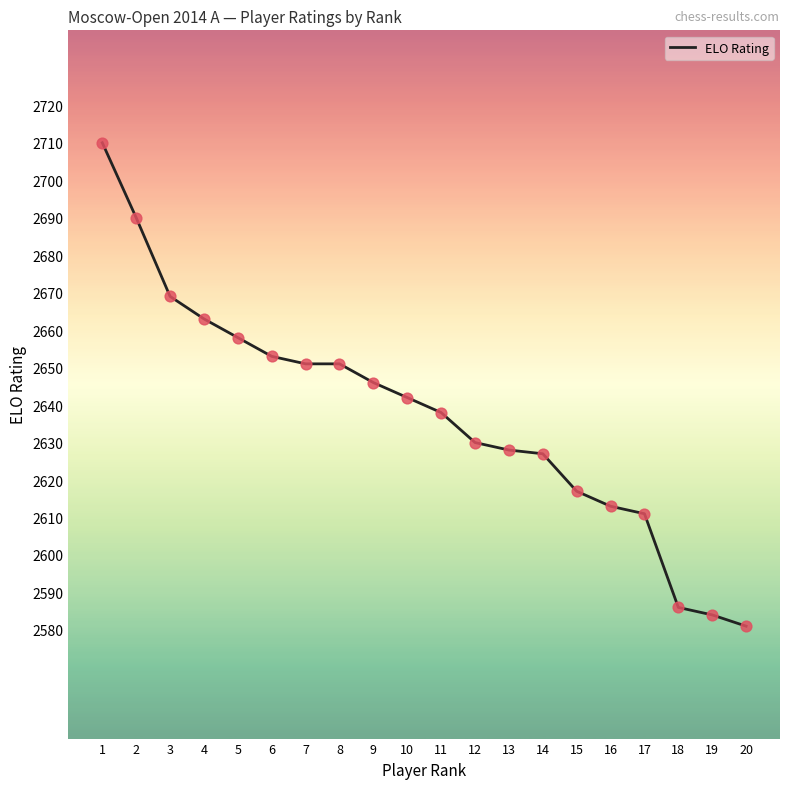

Which has a higher value, 19 or 20?

19